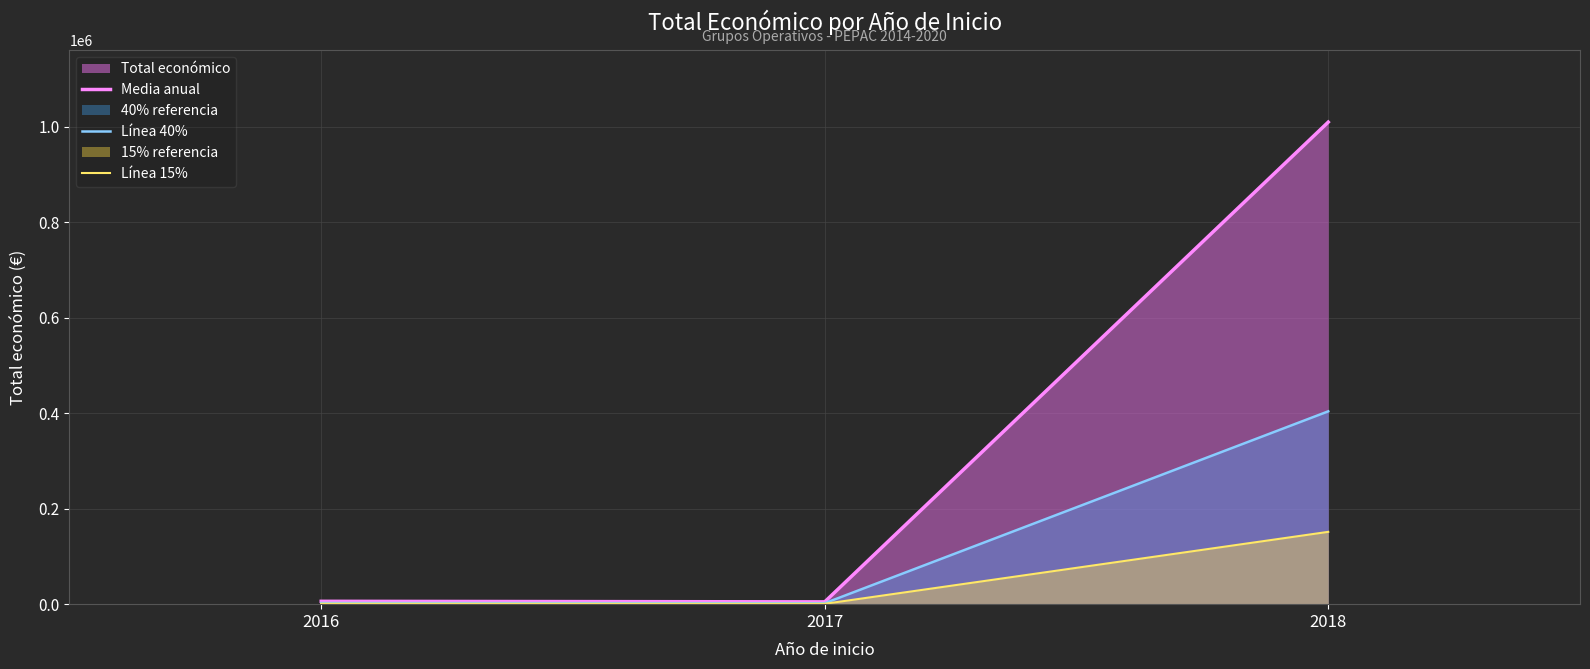

What is the maximum value for Línea 15%?

151434.8